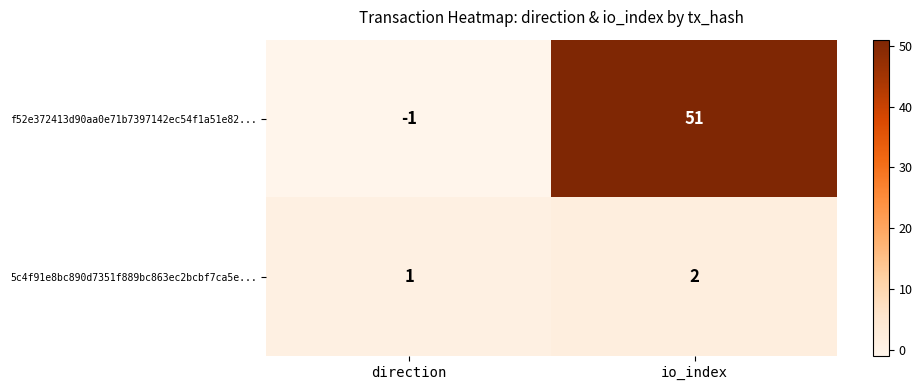

The 5c4f91e8bc890d7351f889bc863ec2bcbf7ca5e... series shows 2 at io_index. True or false?

True